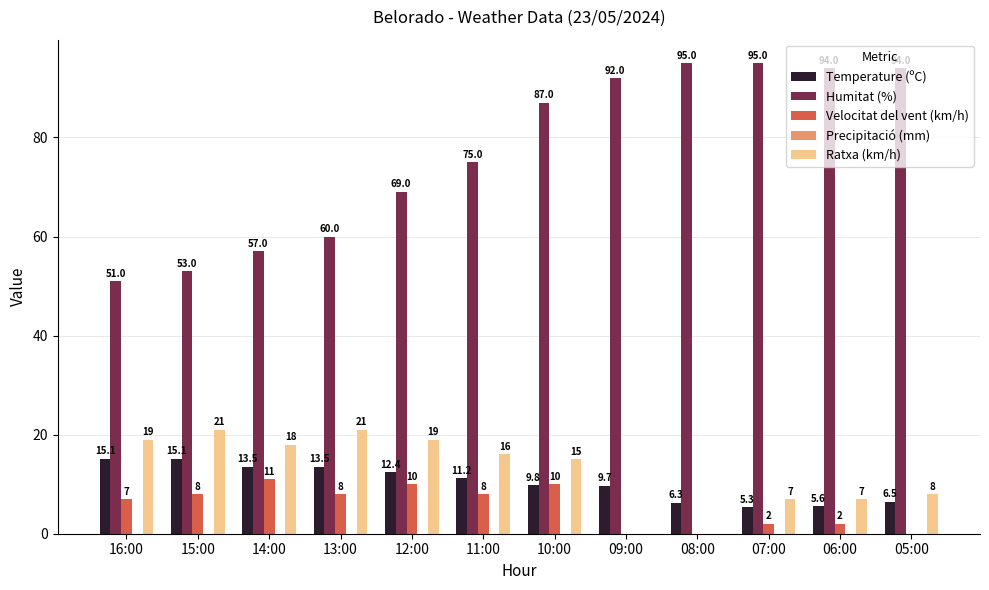

What is the spread (max minus min) of values at 07:00?

93.0